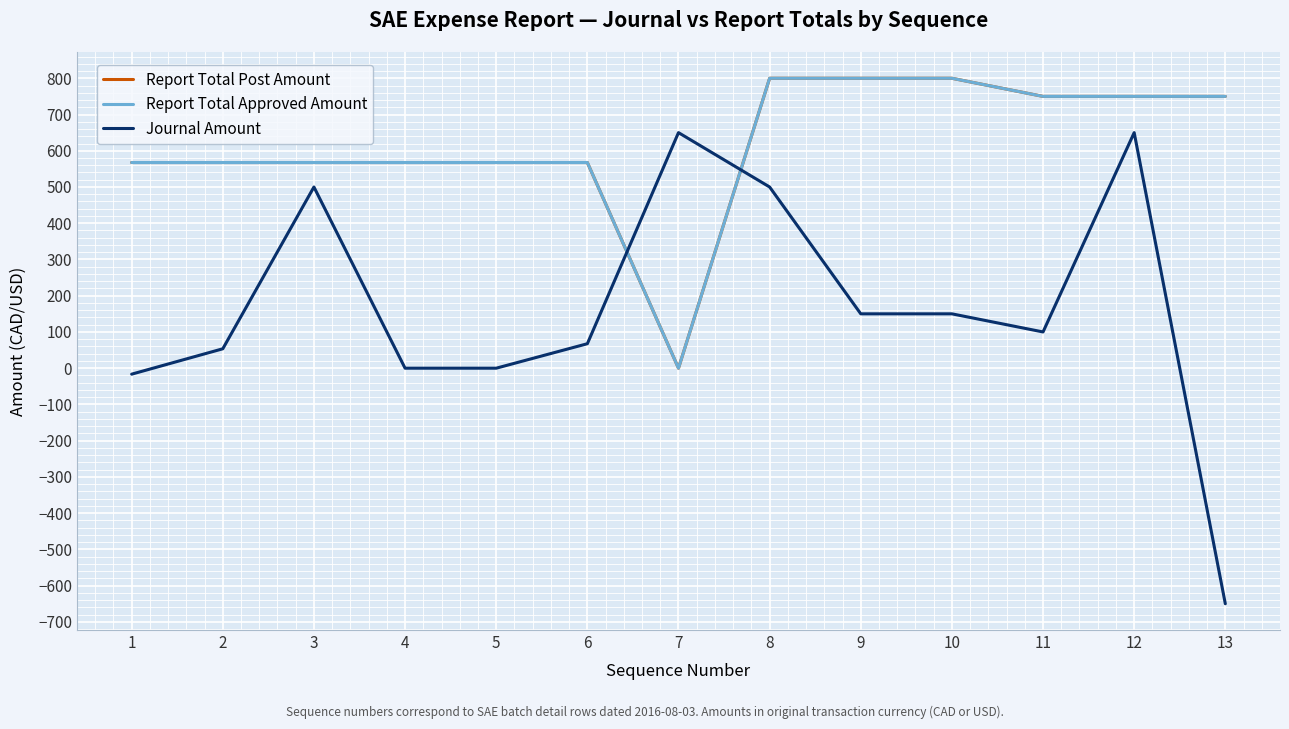

In Journal Amount, how many points are higher than both neighbors (excluding endpoints)?

3